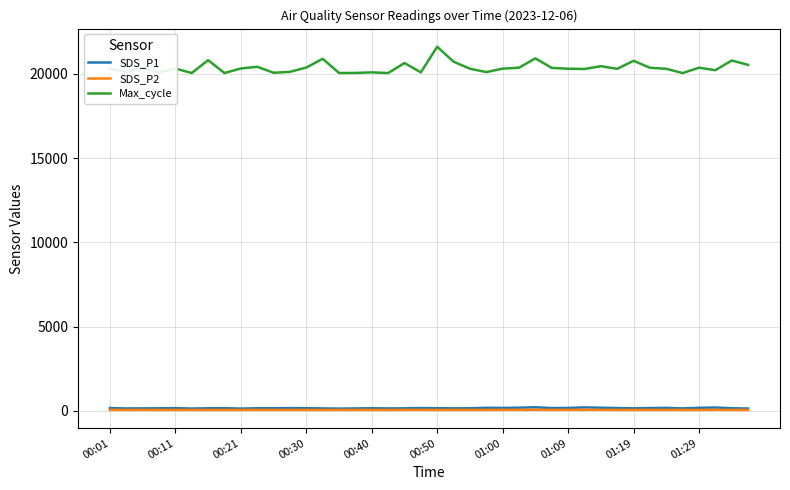

Which series has the largest total across all categories?

Max_cycle